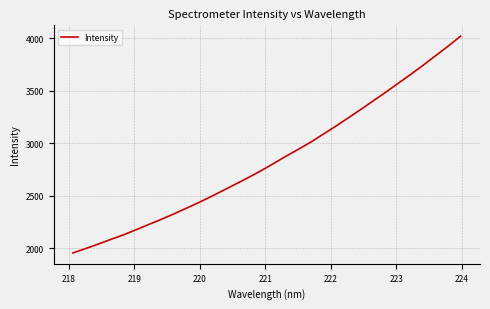

What is the average value?

2848.1